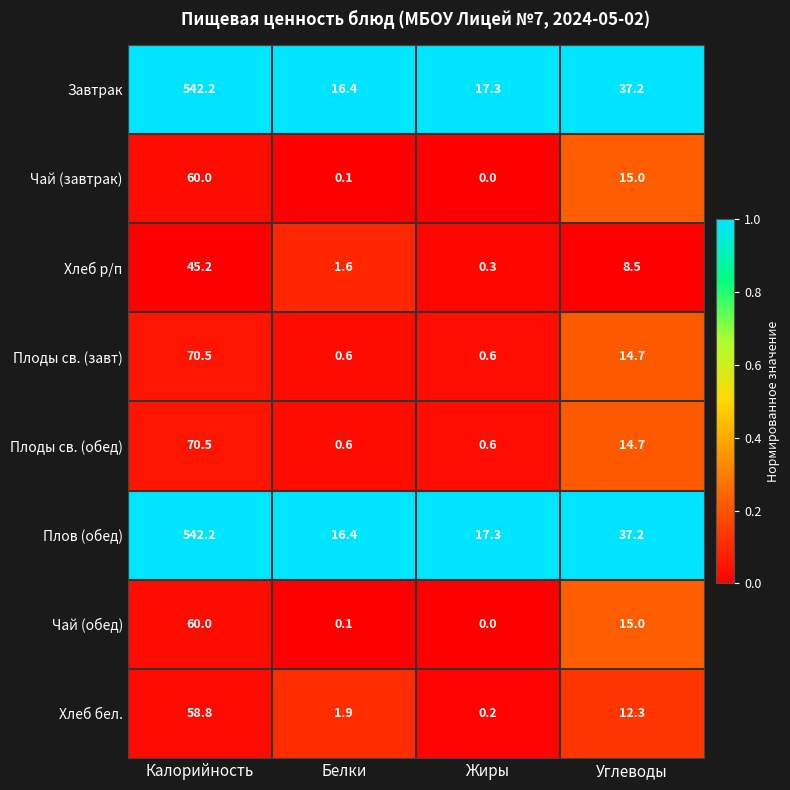

List the labels in order of Хлеб р/п value, largest first.

Калорийность, Углеводы, Белки, Жиры